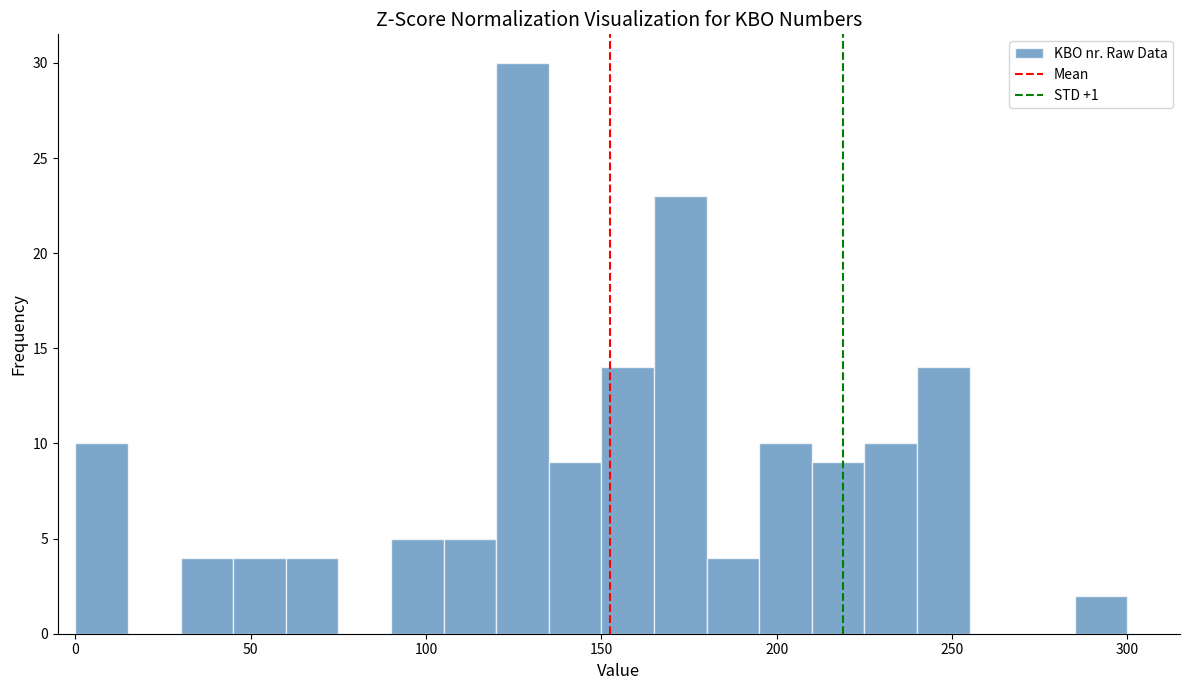

Around what value on the x-axis is the tallest bar? Give the approximate position of its centre, as read against the axis.

130